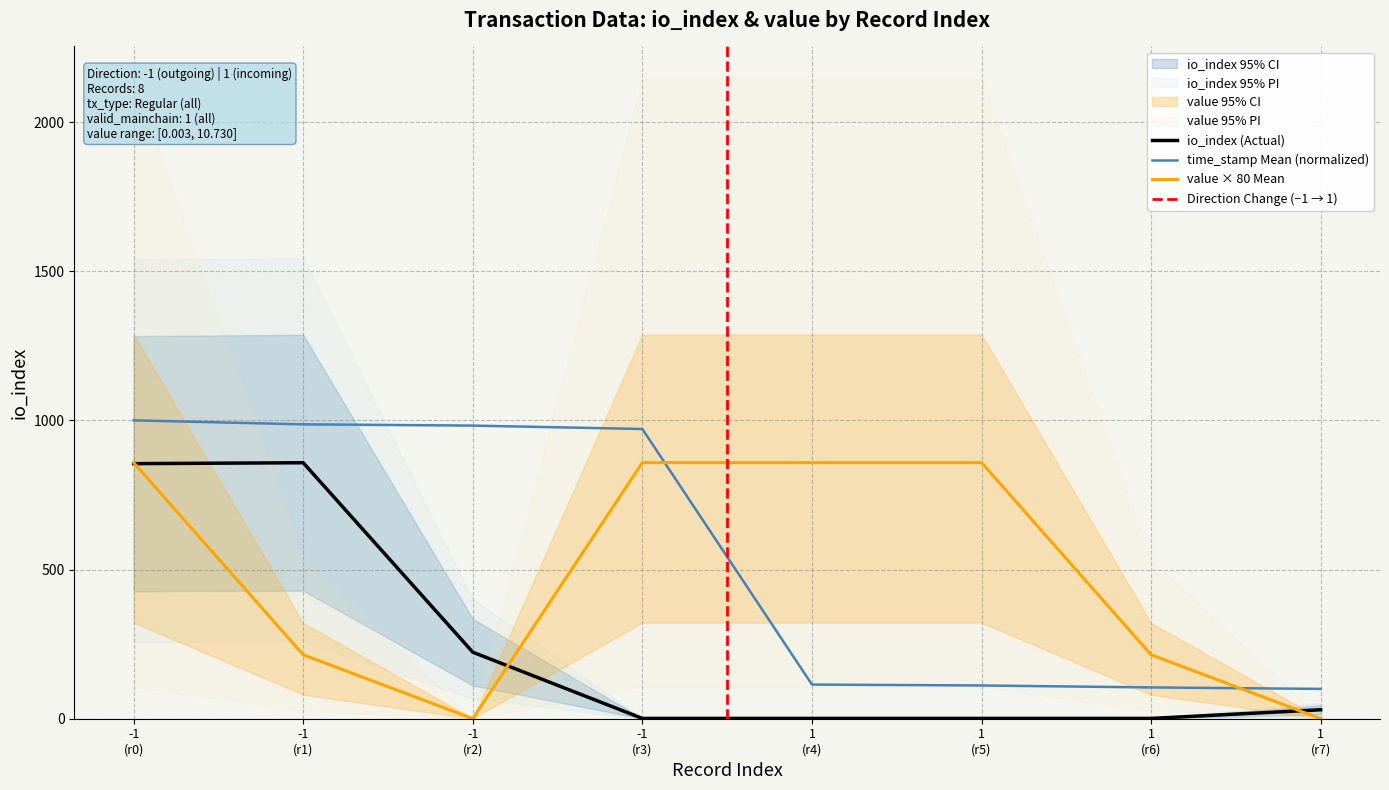

After their last crossing, which series has the higher values: value × 80 Mean or time_stamp Mean (normalized)?

time_stamp Mean (normalized)